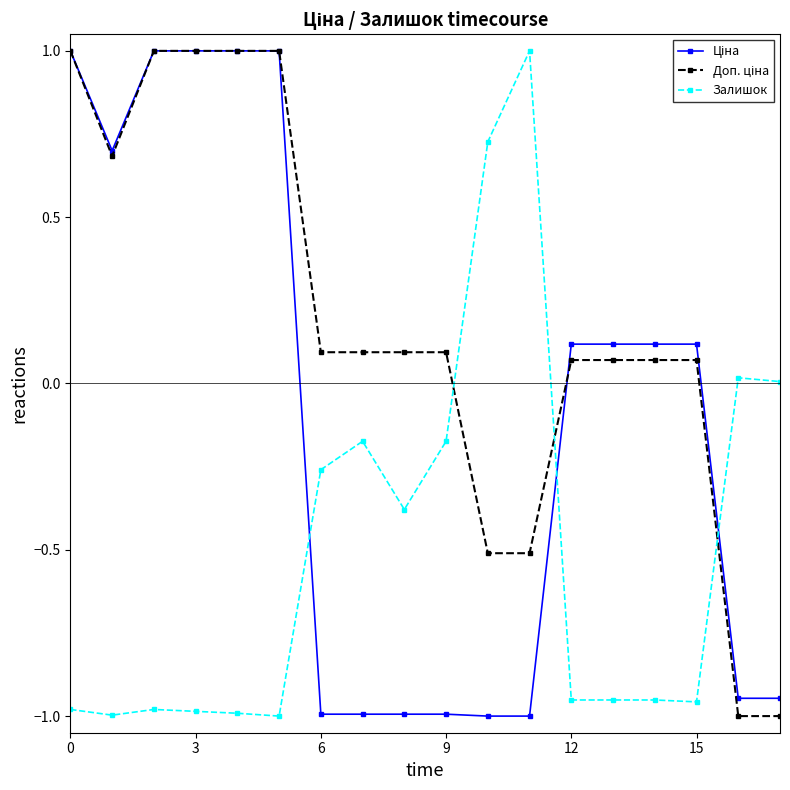

True or false: Залишок and Ціна cross at least once.

True